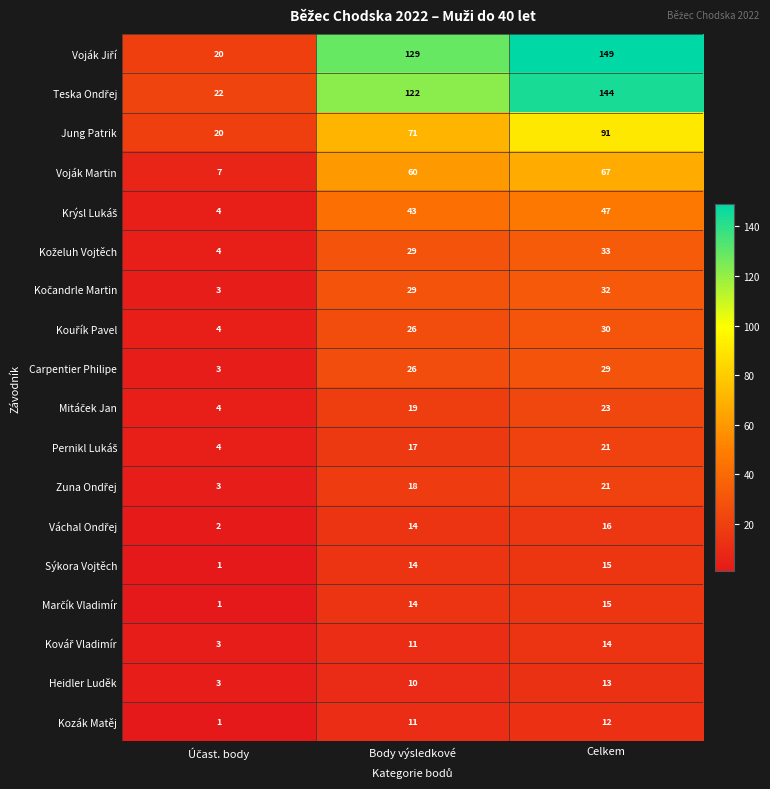

What is the spread (max minus min) of values at Body výsledkové?

119